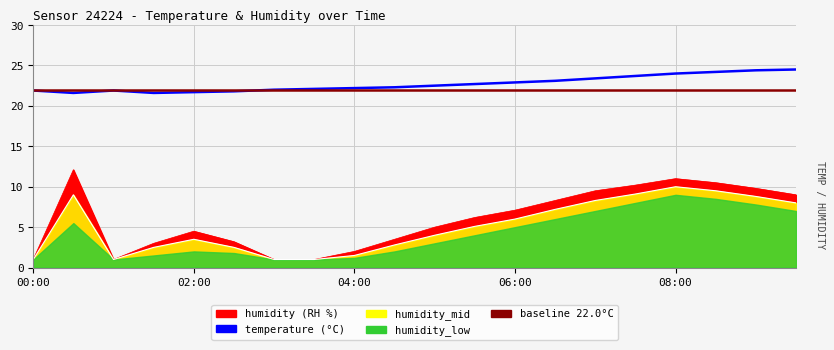

Where is baseline nearest to the value 22?

00:00